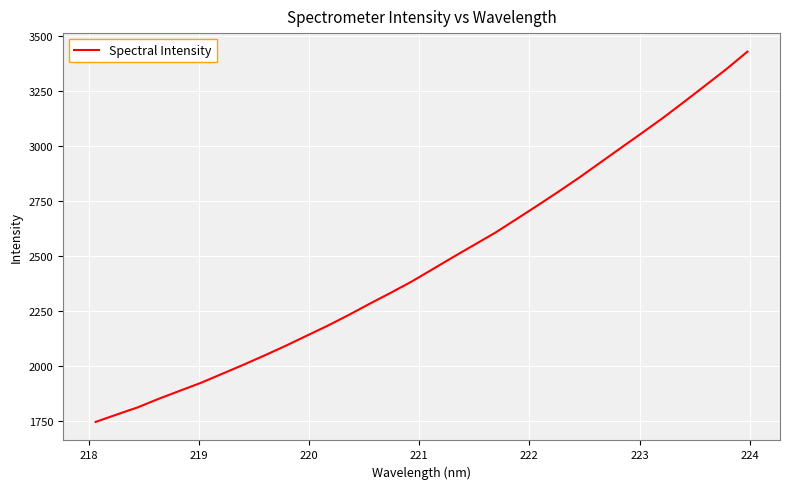

Count the number of categories in the chart.

32